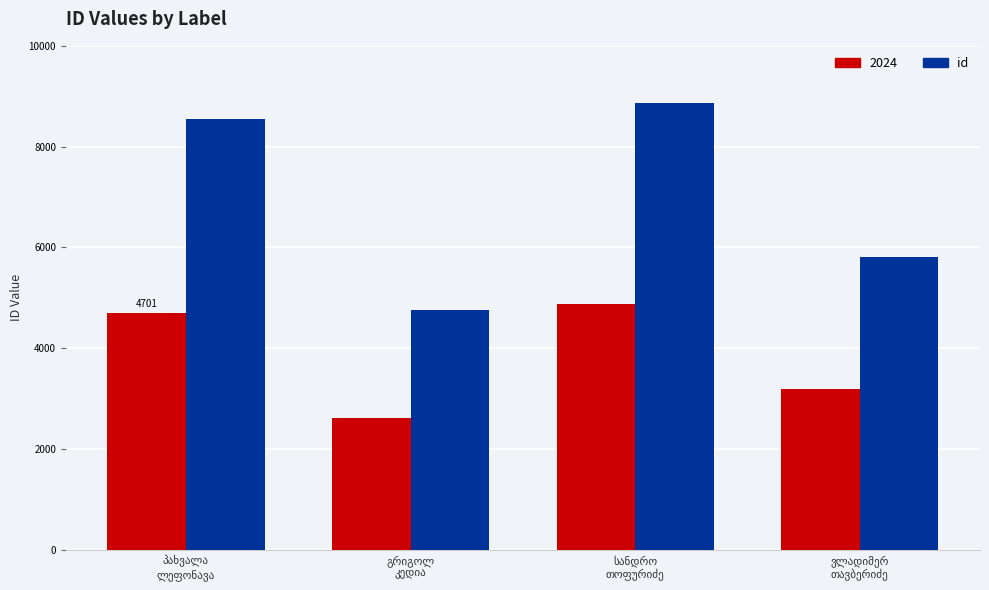

Reading left to right, extract all data points from this chart.

2024: 4700.9	2618.0	4874.7	3197.7
id: 8547.0	4760.0	8863.0	5814.0